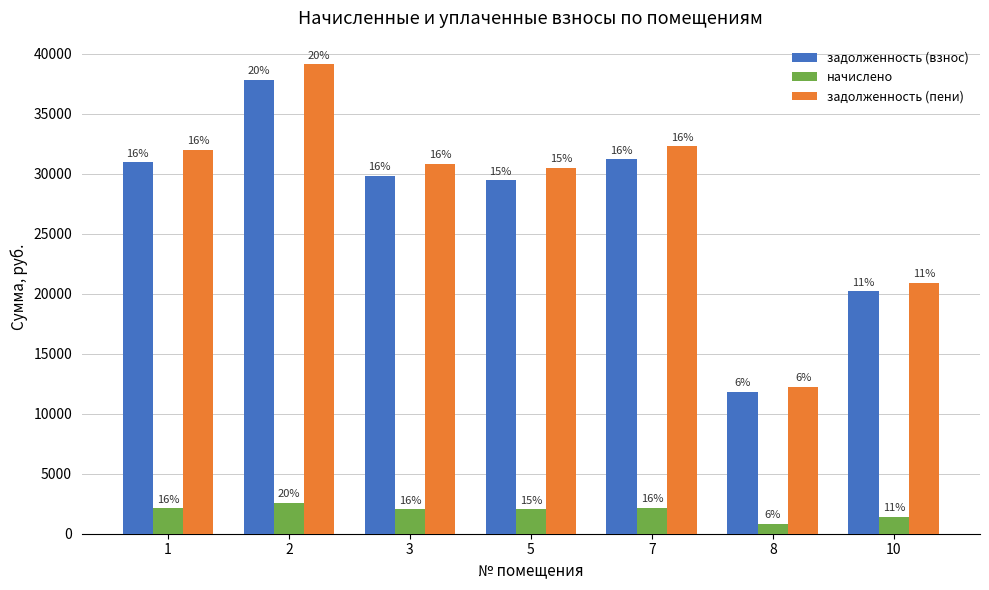

How many bars are there in each group?

3